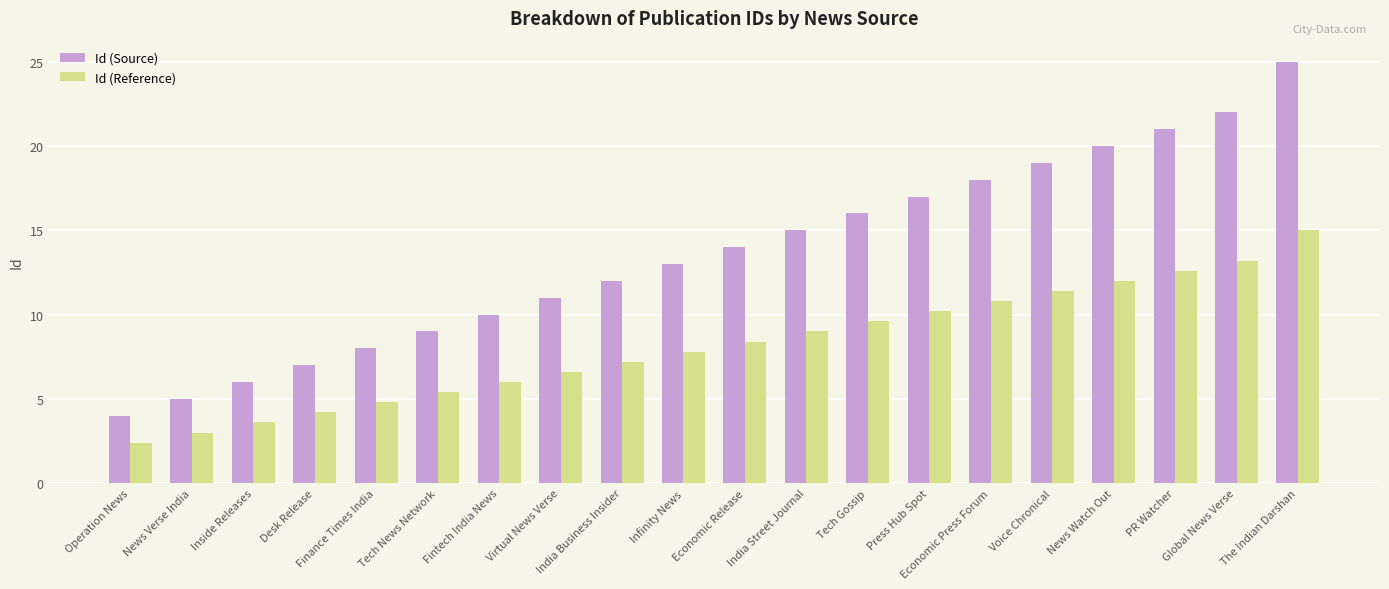

Reading right to left, transcribe all the data shown in this chart.

Id (Source): The Indian Darshan=25.0	Global News Verse=22.0	PR Watcher=21.0	News Watch Out=20.0	Voice Chronical=19.0	Economic Press Forum=18.0	Press Hub Spot=17.0	Tech Gossip=16.0	India Street Journal=15.0	Economic Release=14.0	Infinity News=13.0	India Business Insider=12.0	Virtual News Verse=11.0	Fintech India News=10.0	Tech News Network=9.0	Finance Times India=8.0	Desk Release=7.0	Inside Releases=6.0	News Verse India=5.0	Operation News=4.0
Id (Reference): The Indian Darshan=15.0	Global News Verse=13.2	PR Watcher=12.6	News Watch Out=12.0	Voice Chronical=11.4	Economic Press Forum=10.8	Press Hub Spot=10.2	Tech Gossip=9.6	India Street Journal=9.0	Economic Release=8.4	Infinity News=7.8	India Business Insider=7.2	Virtual News Verse=6.6	Fintech India News=6.0	Tech News Network=5.4	Finance Times India=4.8	Desk Release=4.2	Inside Releases=3.6	News Verse India=3.0	Operation News=2.4